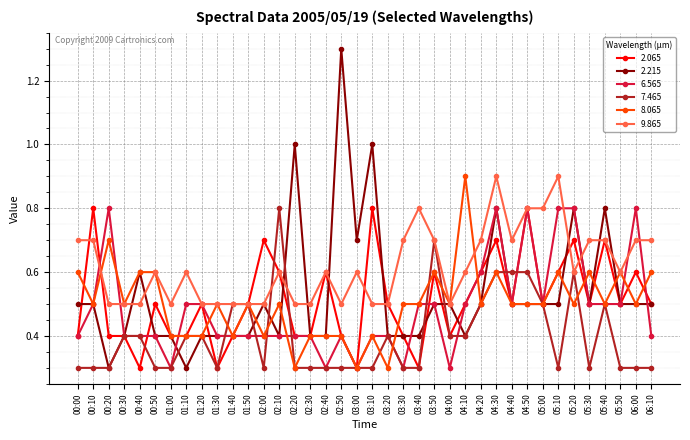

Between which two adjacent categories do 9.865 and 8.065 first intersect?

00:10 and 00:20